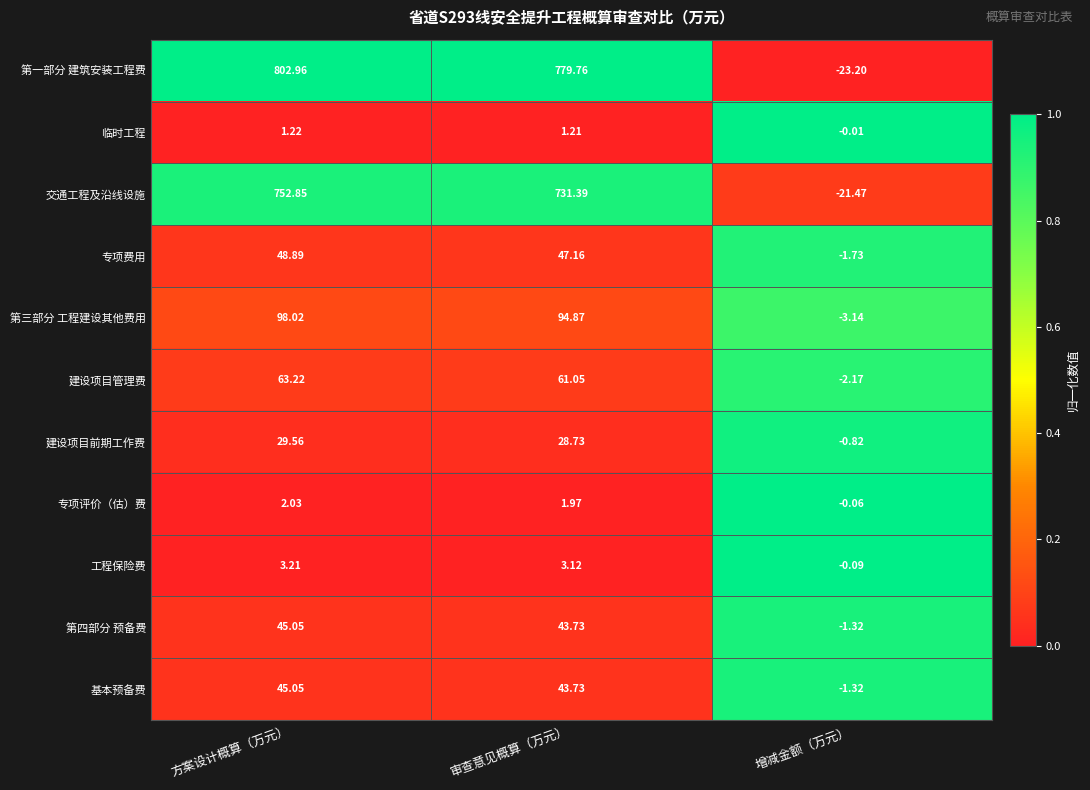

At which label is 建设项目管理费 closest to 30?

审查意见概算（万元）